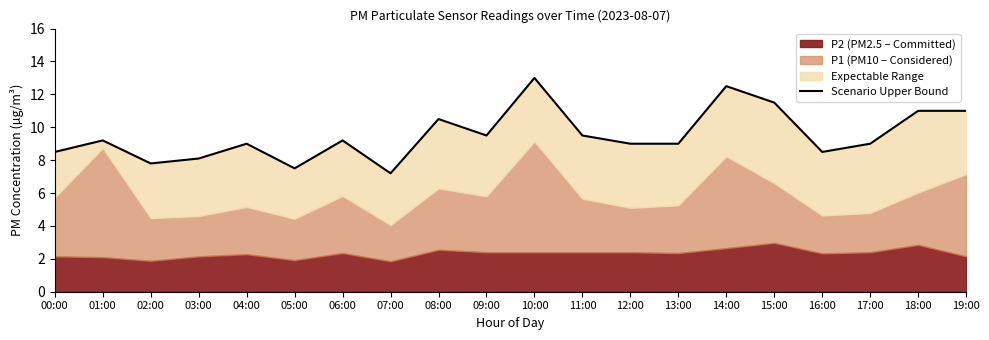

Reading left to right, extract all data points from this chart.

8.5	9.2	7.8	8.1	9.0	7.5	9.2	7.2	10.5	9.5	13.0	9.5	9.0	9.0	12.5	11.5	8.5	9.0	11.0	11.0